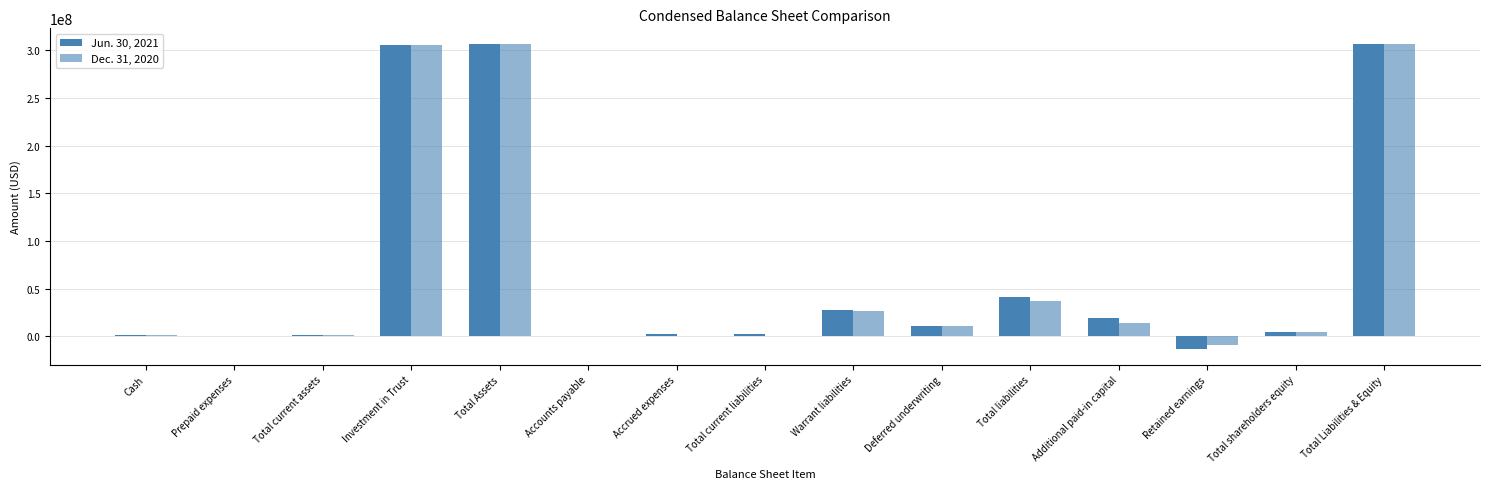

How many distinct data groups are displayed?

2